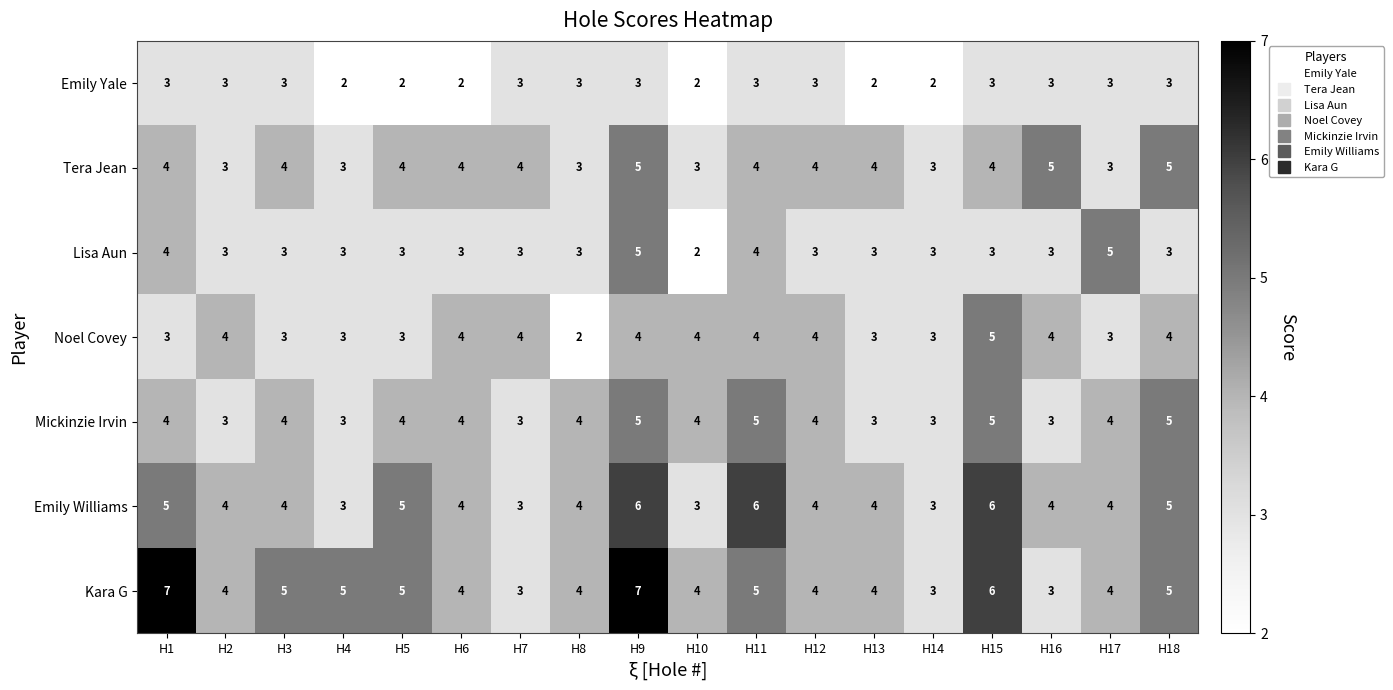

What is the maximum value shown in the chart?

7